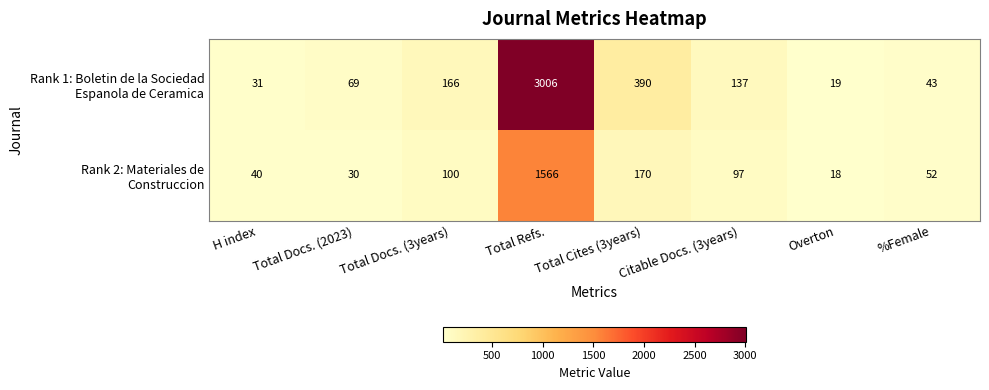

What is the difference between the highest and lowest values at %Female?

9